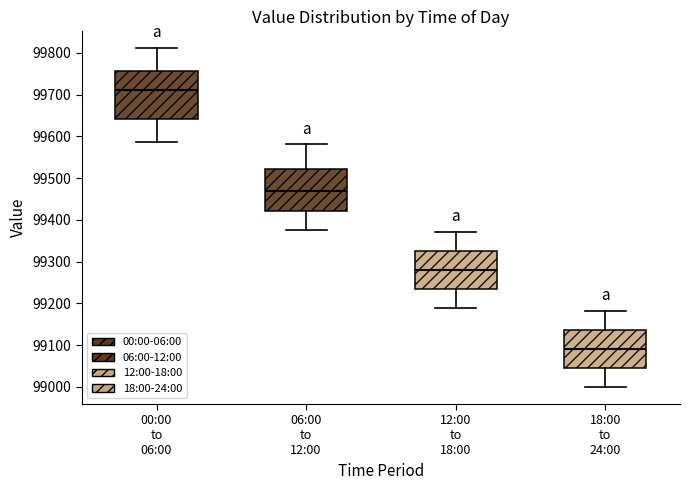

Reading left to right, read every box against the y-axis: the position of its median line, the range the box covers, and the ends of its whiskers. The values are not printed on the chart, so give them approximately, as read against the axis.

00:00 to 06:00: median 99710, box 99640 to 99760, whiskers 99590 to 99810
06:00 to 12:00: median 99470, box 99420 to 99520, whiskers 99380 to 99580
12:00 to 18:00: median 99280, box 99230 to 99330, whiskers 99190 to 99370
18:00 to 24:00: median 99090, box 99050 to 99140, whiskers 99000 to 99180